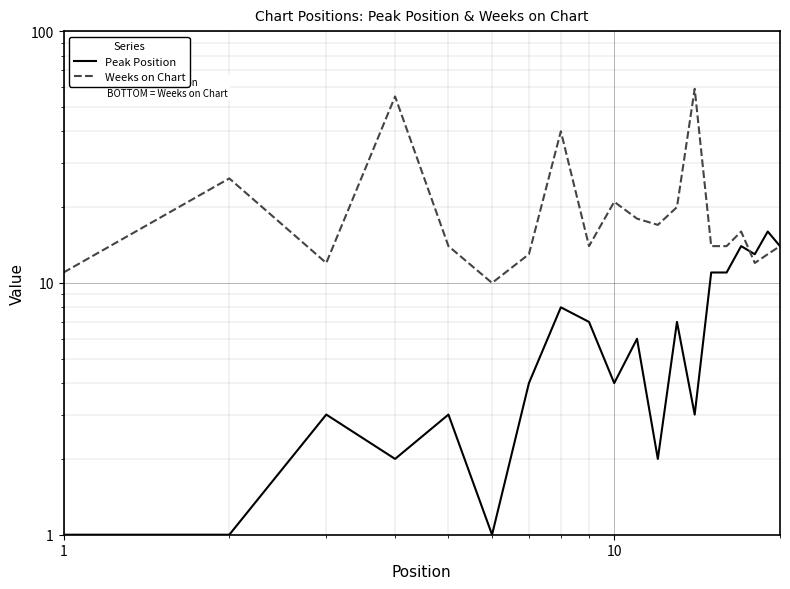

Which series has the widest spread of values?

Weeks on Chart